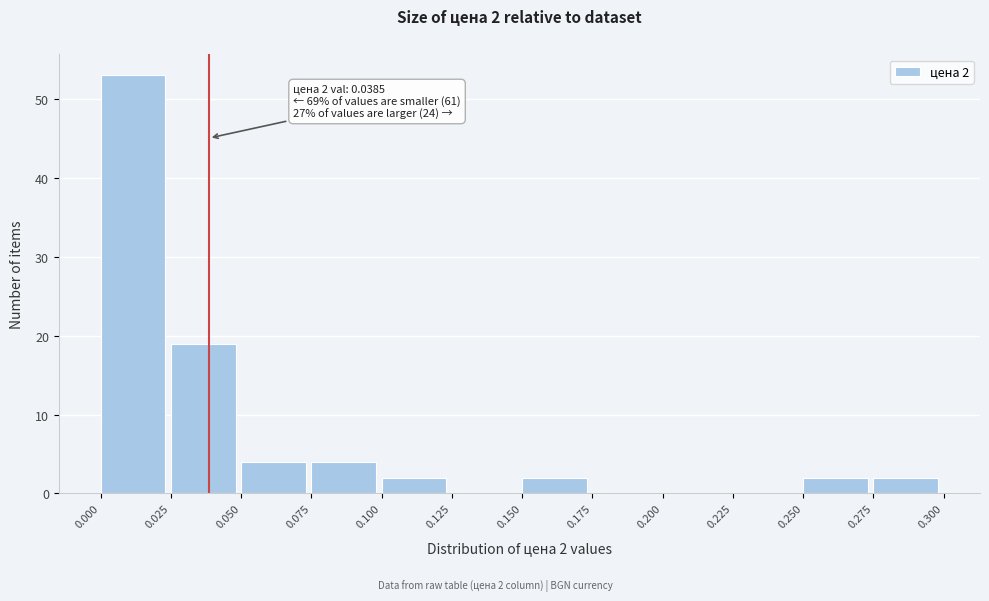

Which range on the x-axis has the tallest bar?

0.000 to 0.025